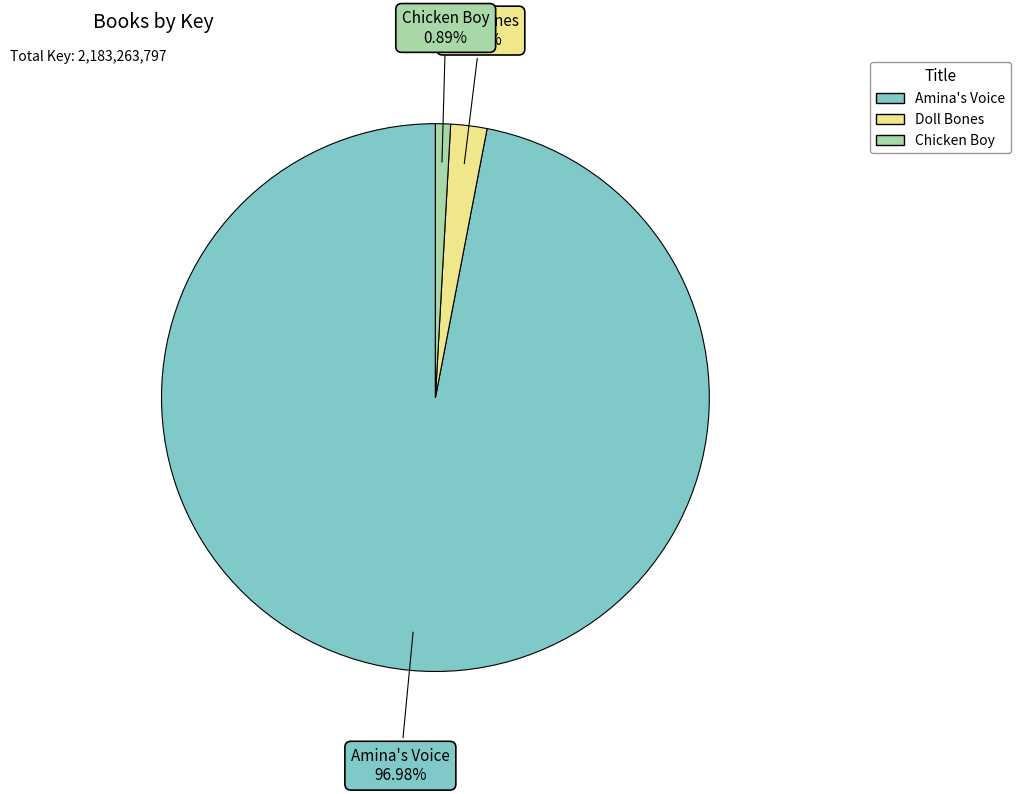

To the nearest percent, what is the average slice percentage?

33%